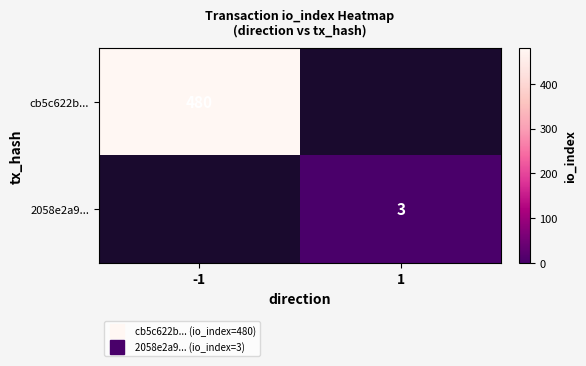

Which series has the widest spread of values?

cb5c622b...